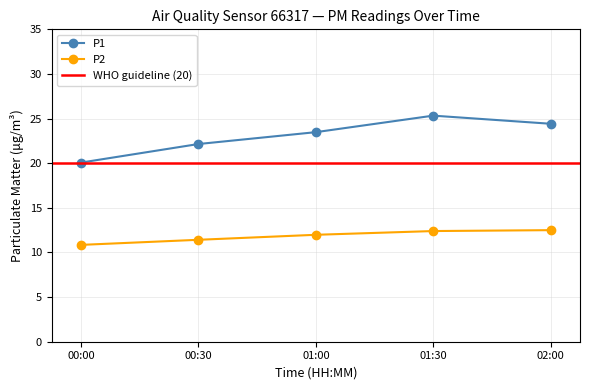

Is it true that P1_hourly equals 8.6 at 01:30?

False